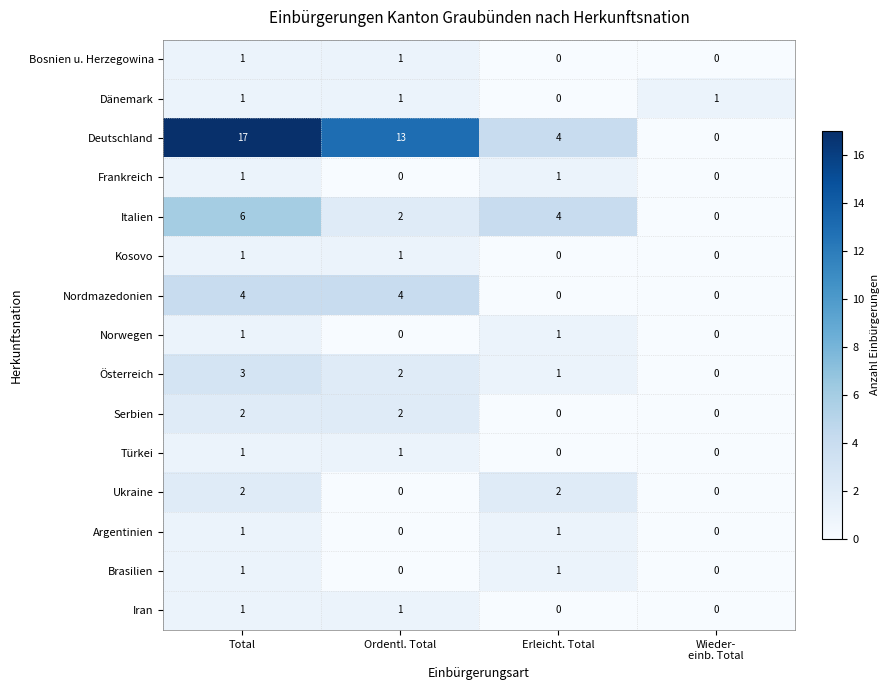

What is the difference between the maximum and second lowest values in the Deutschland series?

13